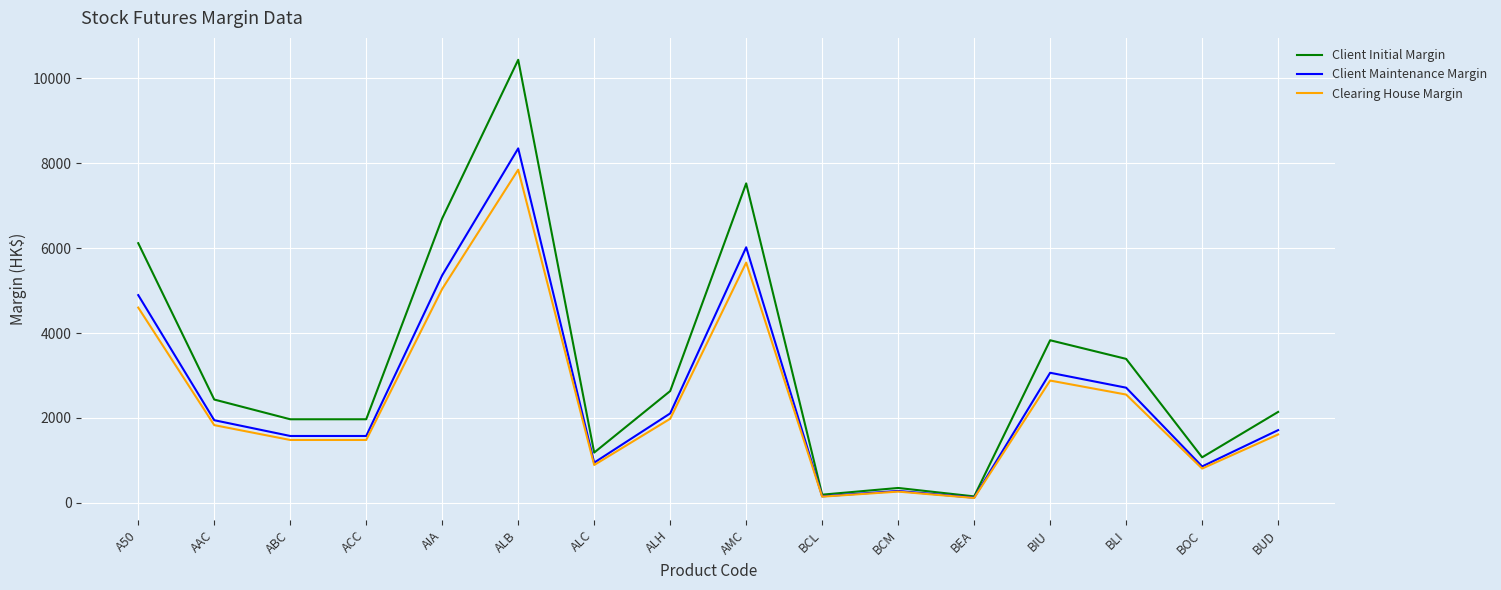

What is the smallest value displayed?

113